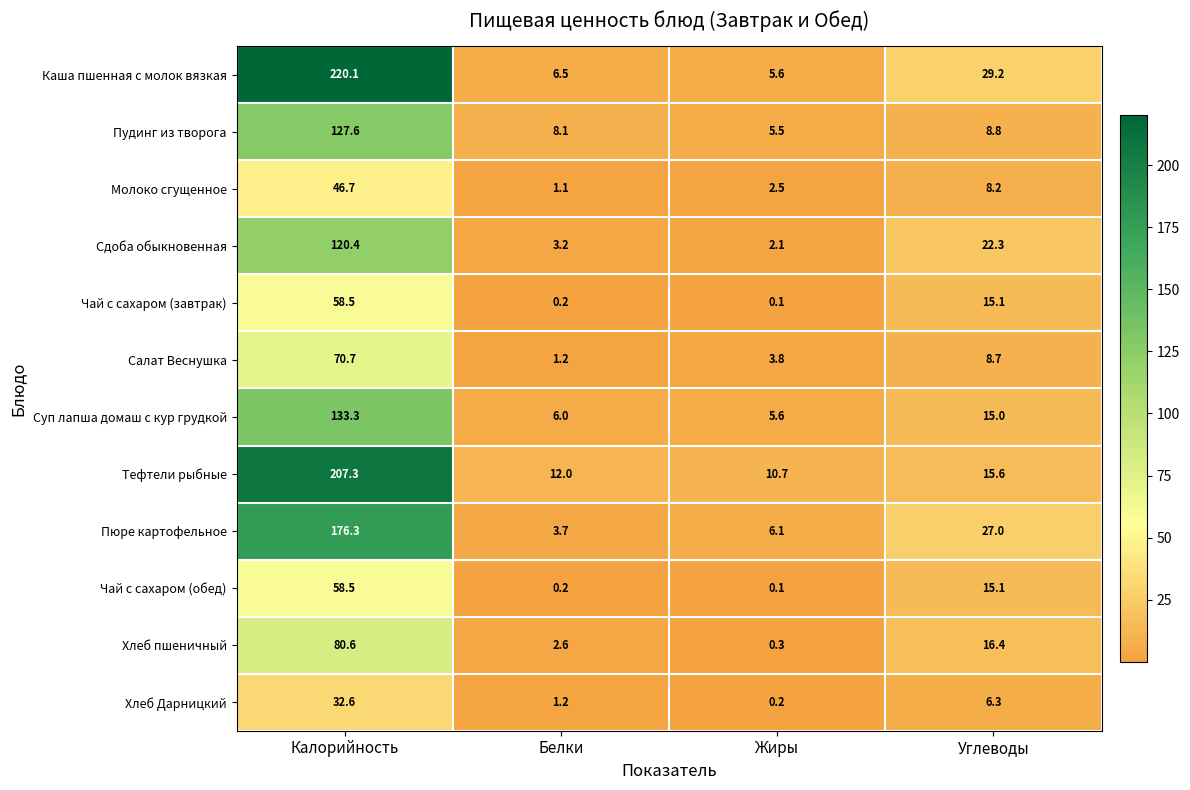

The Суп лапша домаш с кур грудкой series shows 3.0 at Жиры. True or false?

False